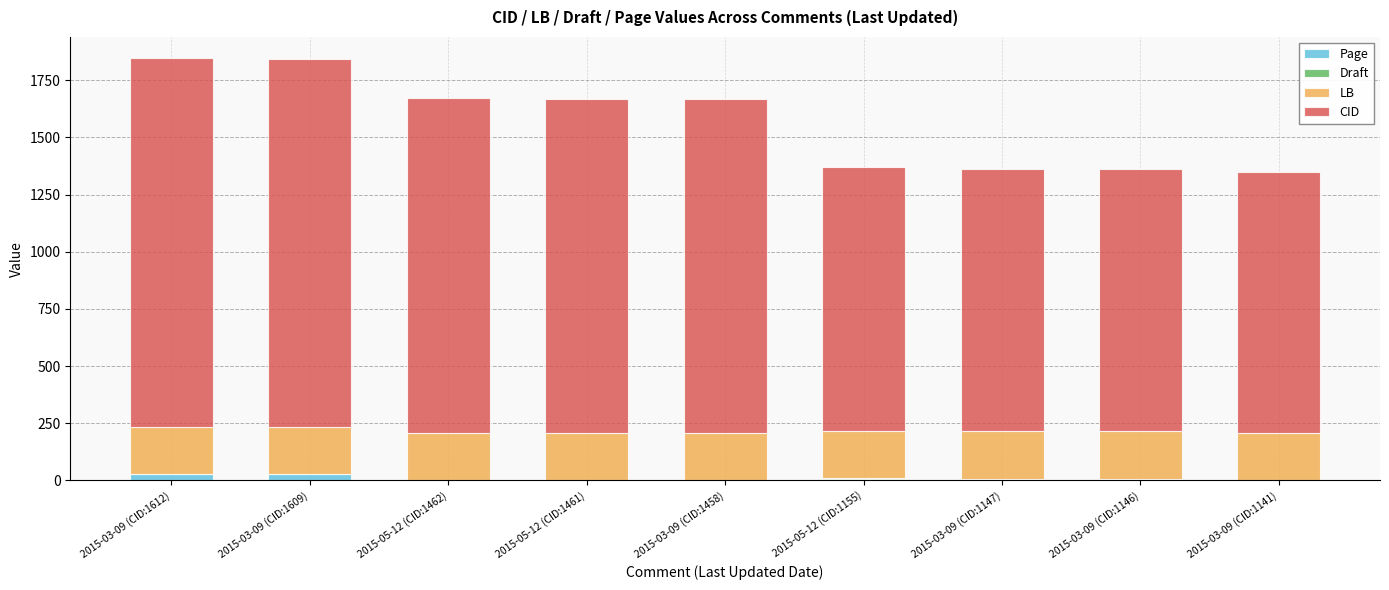

Are the bars horizontal?

No